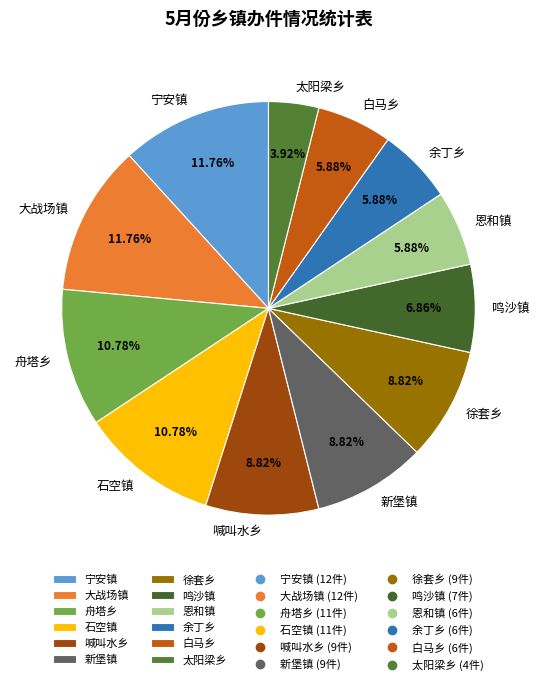

What percentage is NOT represented by 徐套乡?

91.2%